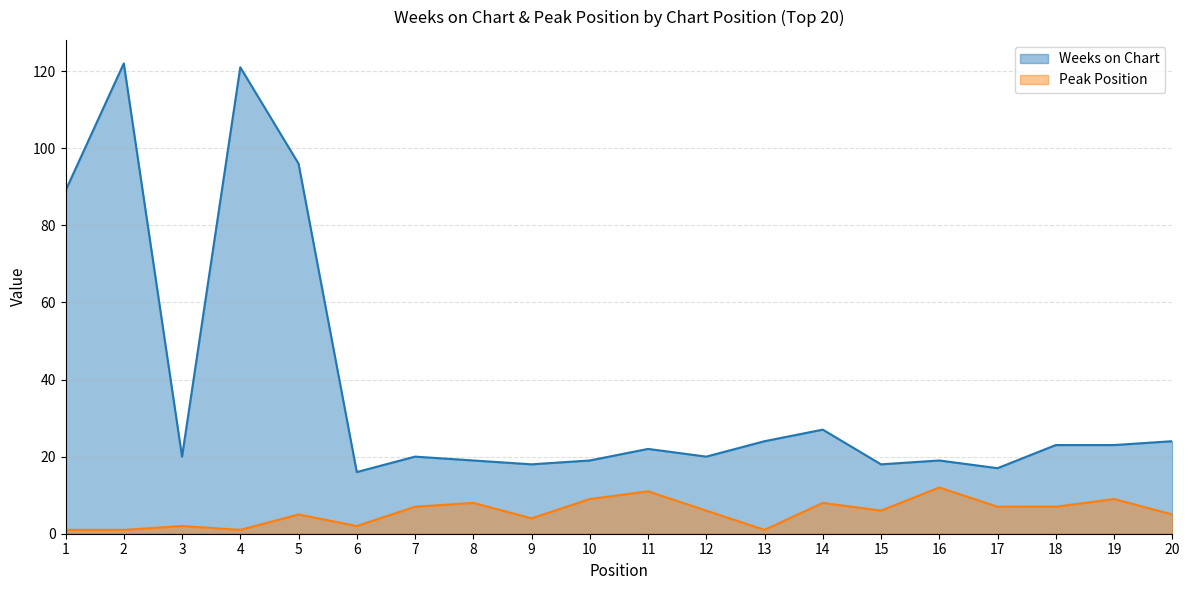

True or false: Peak Position has a value of 4 at 16.

False